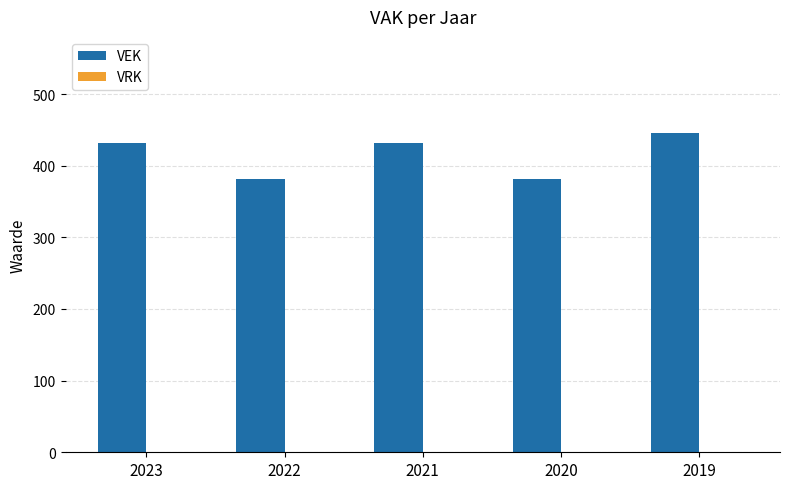

Which label corresponds to the largest value in the chart?

2019